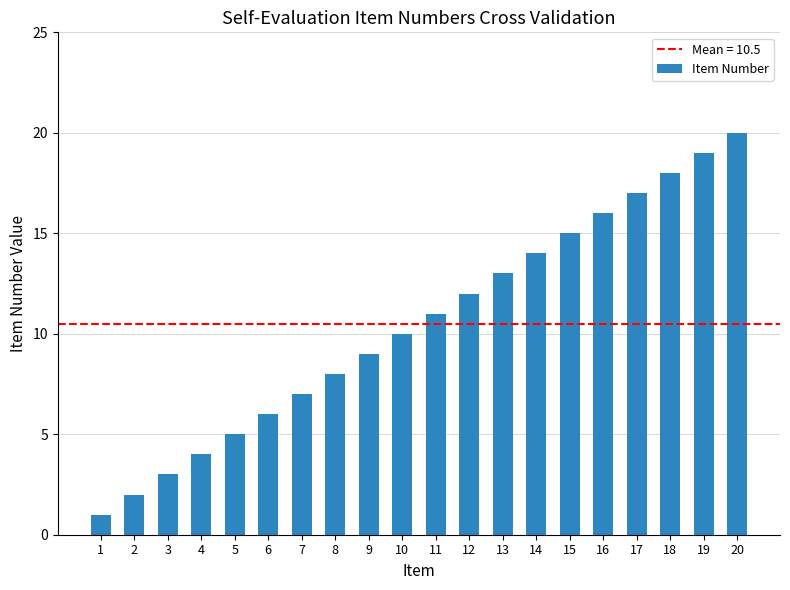

Reading right to left, what are all the values shown in this chart?

20=20	19=19	18=18	17=17	16=16	15=15	14=14	13=13	12=12	11=11	10=10	9=9	8=8	7=7	6=6	5=5	4=4	3=3	2=2	1=1